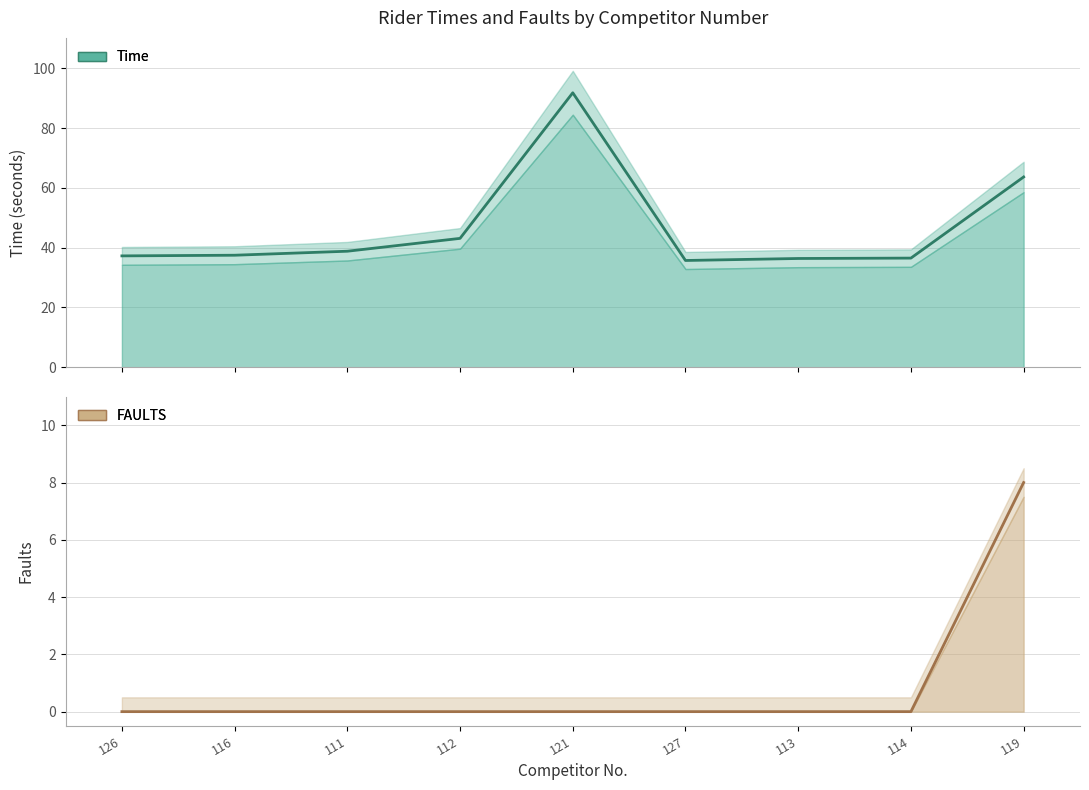

What is the difference between the maximum and second lowest values in the Time series?

55.4